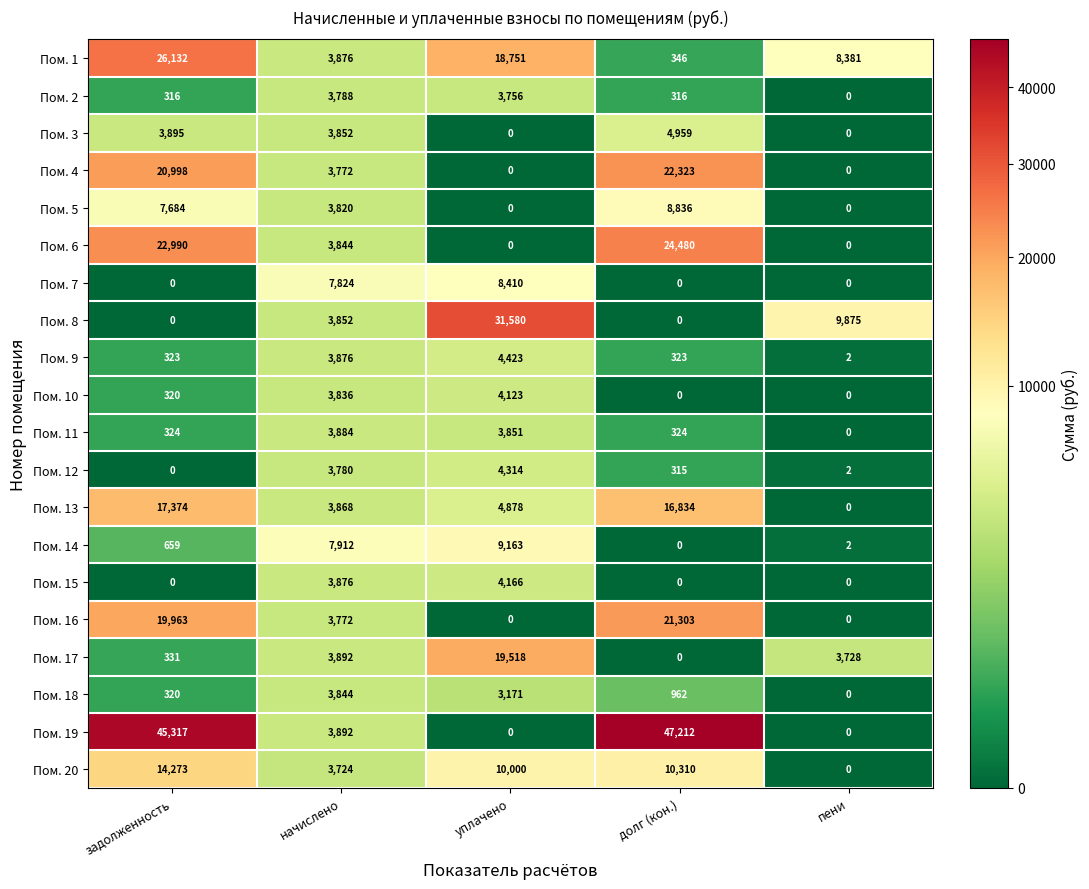

List the series in order of their peak value, lowest first.

Пом. 2, Пом. 18, Пом. 11, Пом. 10, Пом. 15, Пом. 12, Пом. 9, Пом. 3, Пом. 7, Пом. 5, Пом. 14, Пом. 20, Пом. 13, Пом. 17, Пом. 16, Пом. 4, Пом. 6, Пом. 1, Пом. 8, Пом. 19